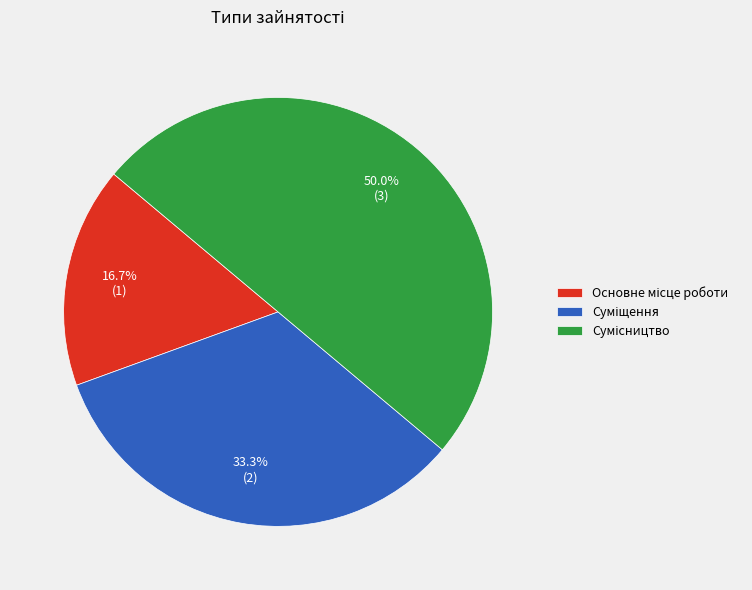

What is the change in value from Основне місце роботи to Суміщення?

+1